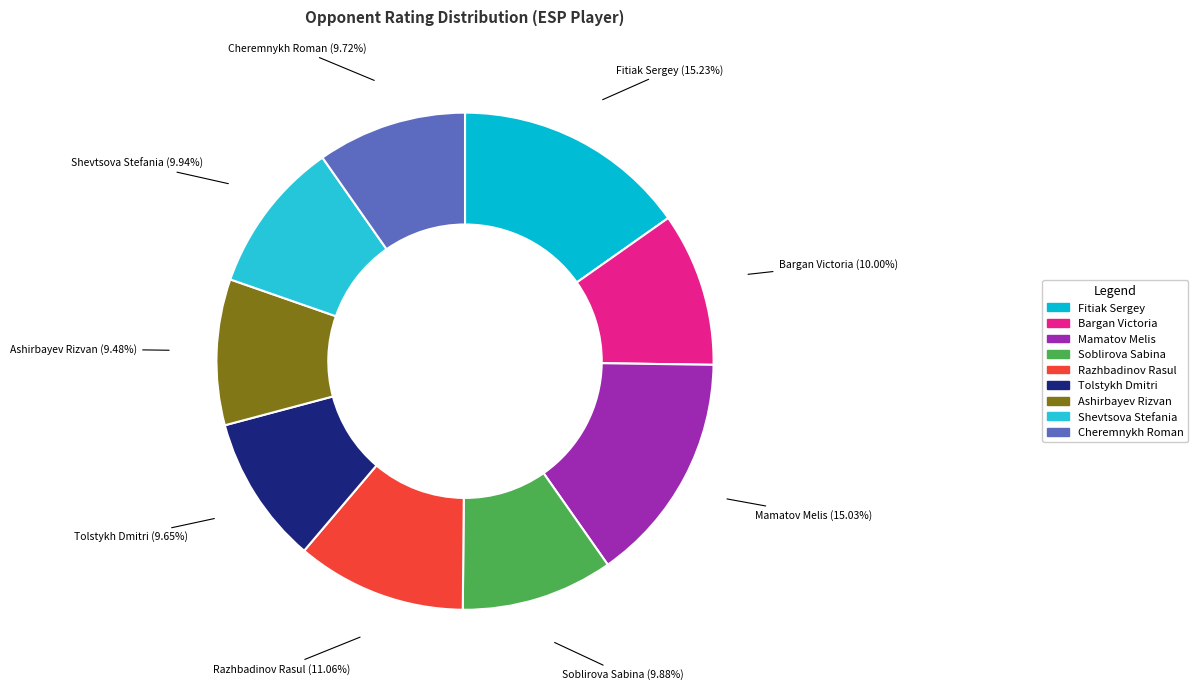

How many segments does this pie chart have?

9